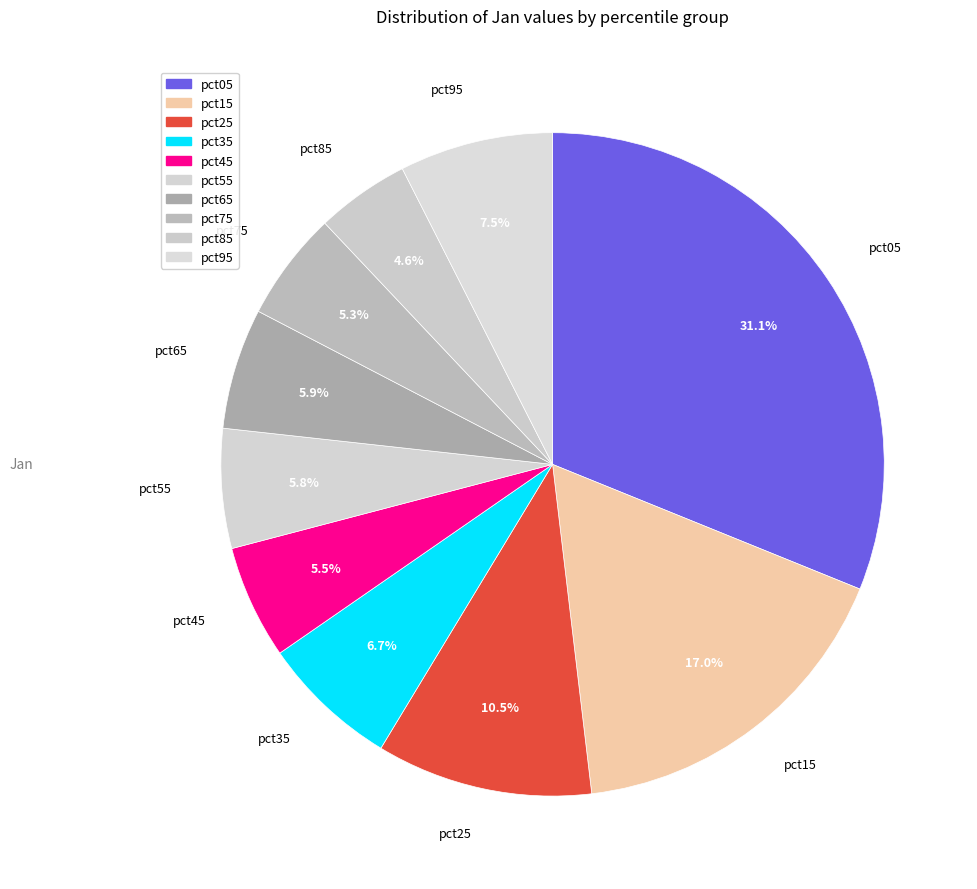

Which slice is the largest?

pct05